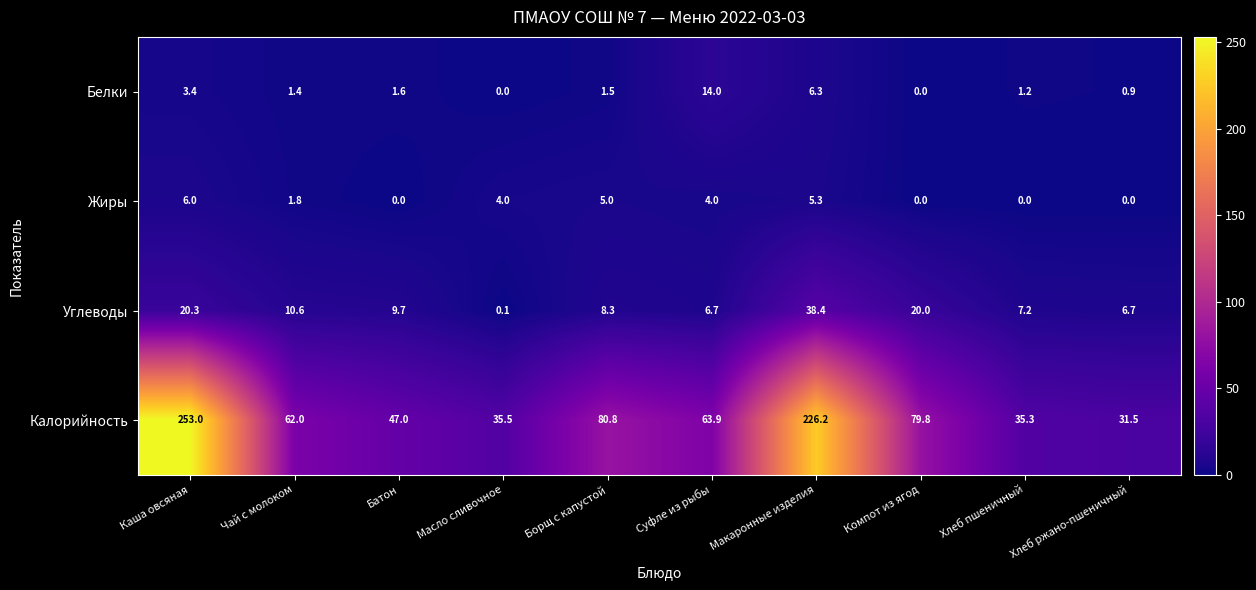

What is the difference between the second highest and minimum values in the Жиры series?

5.3